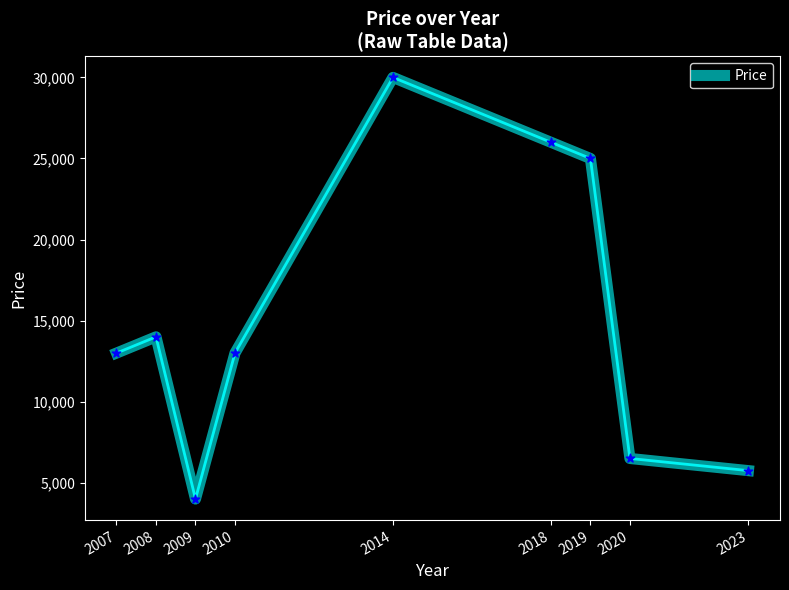

Which has a higher value, 2008 or 2019?

2019